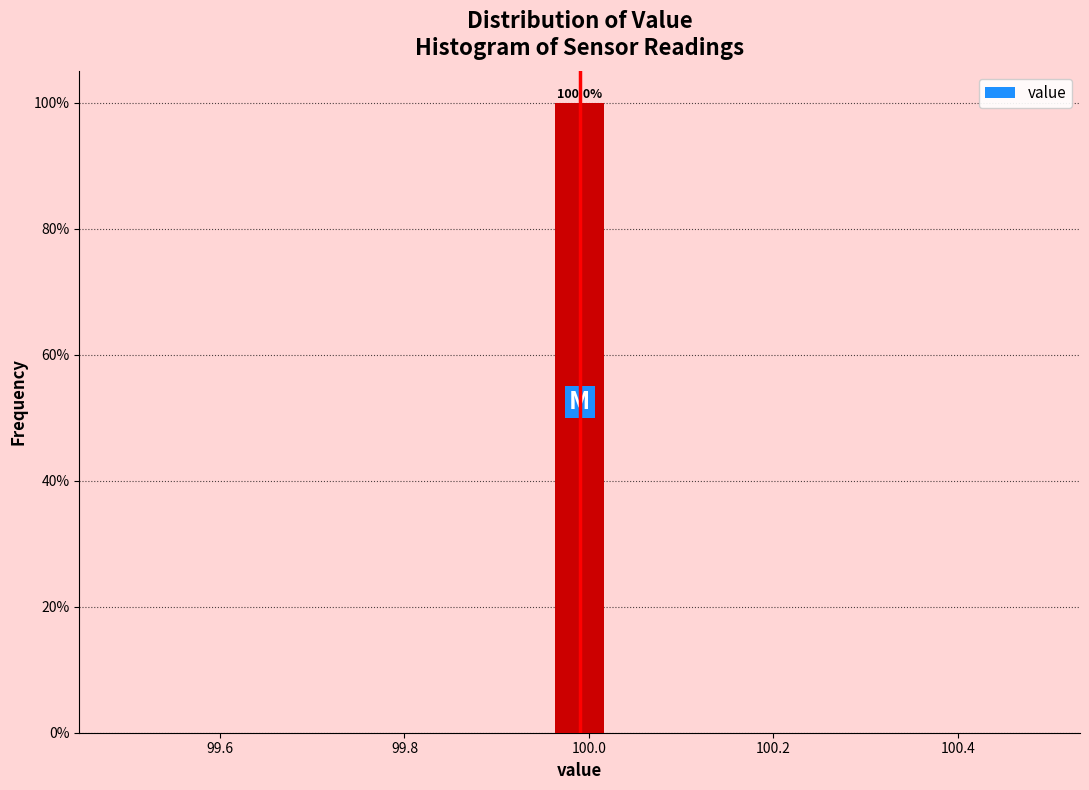

Read against the x-axis, roughly where is the centre of the tallest bar?

100.00